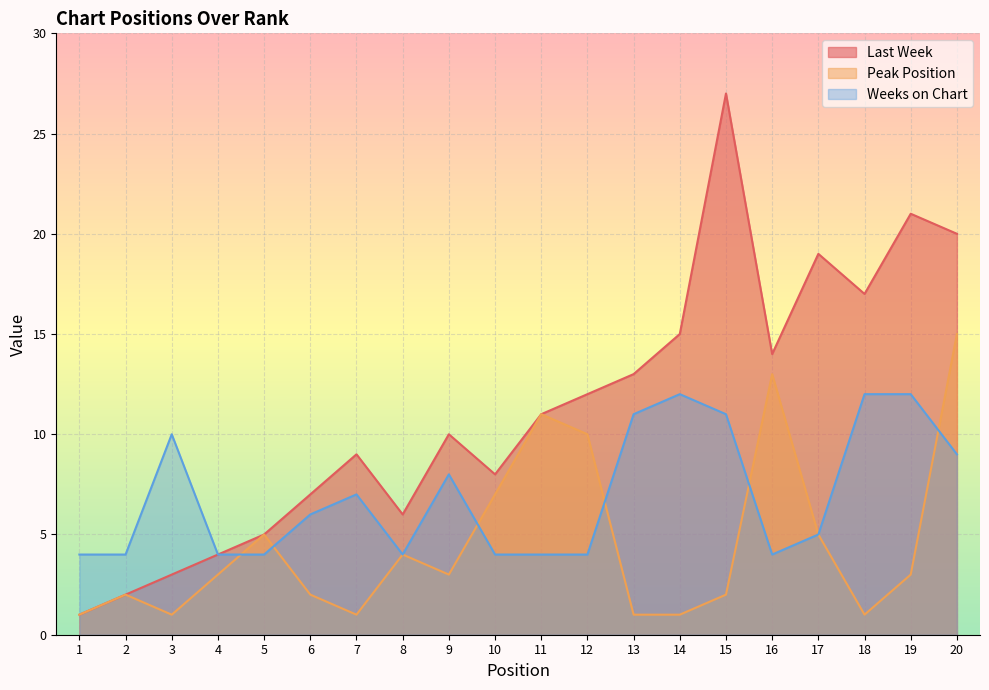

How many data points in Peak Position are less than 3?

9